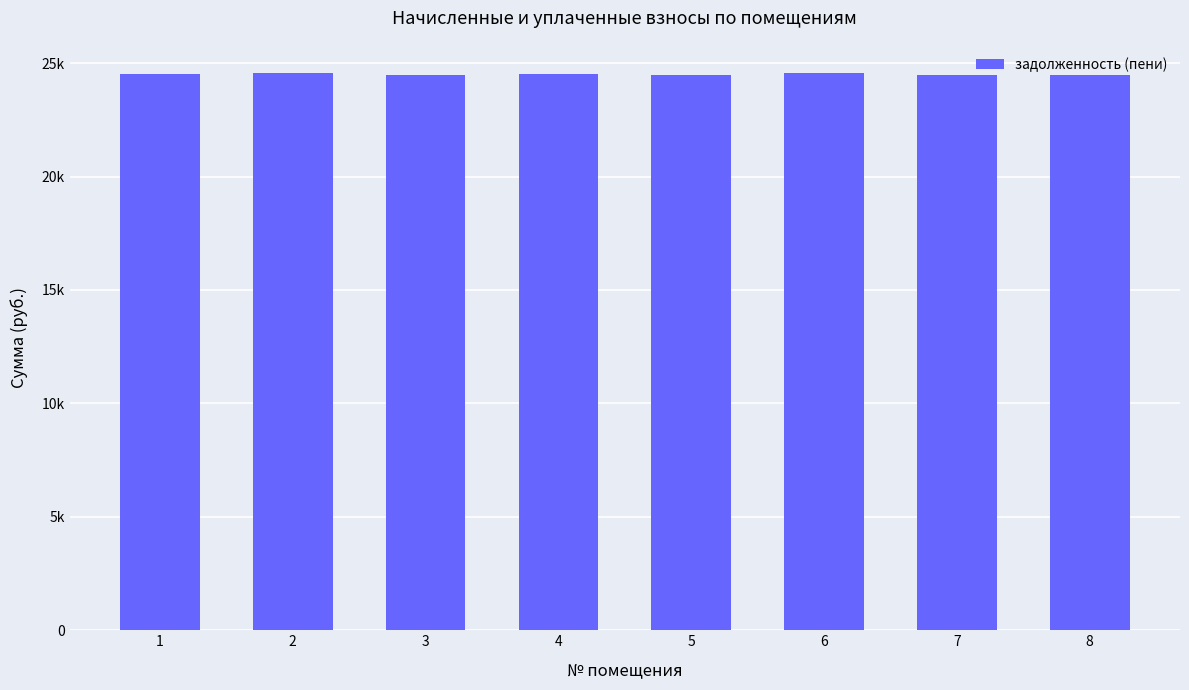

Are the bars horizontal?

No